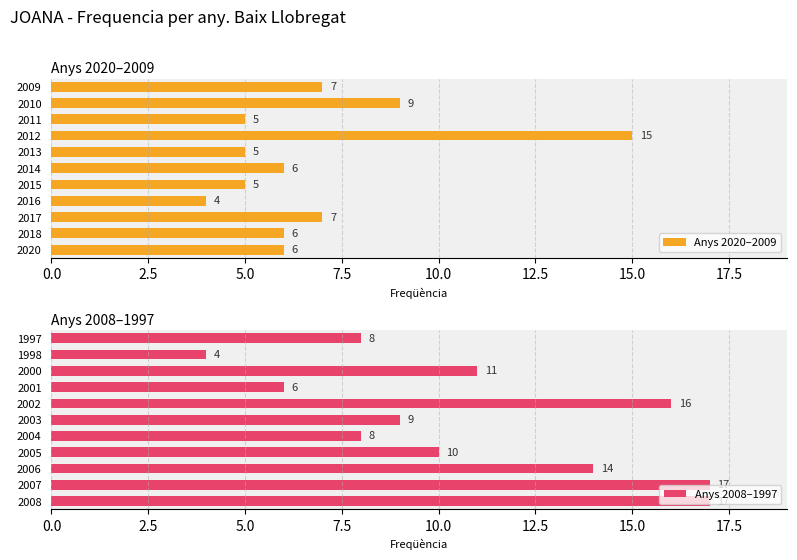

At which label does Anys 2008–1997 reach its minimum?

1998